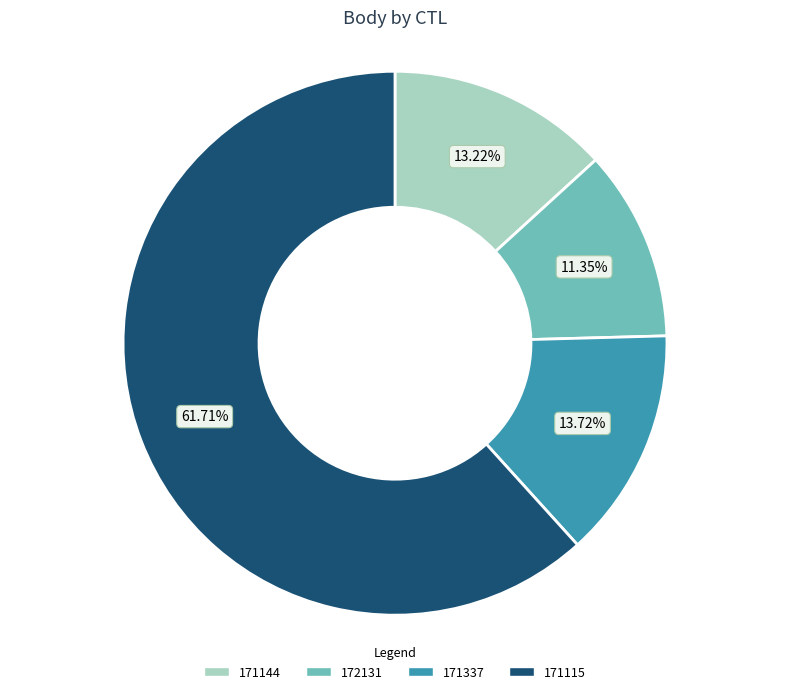

Which slice is the smallest?

172131